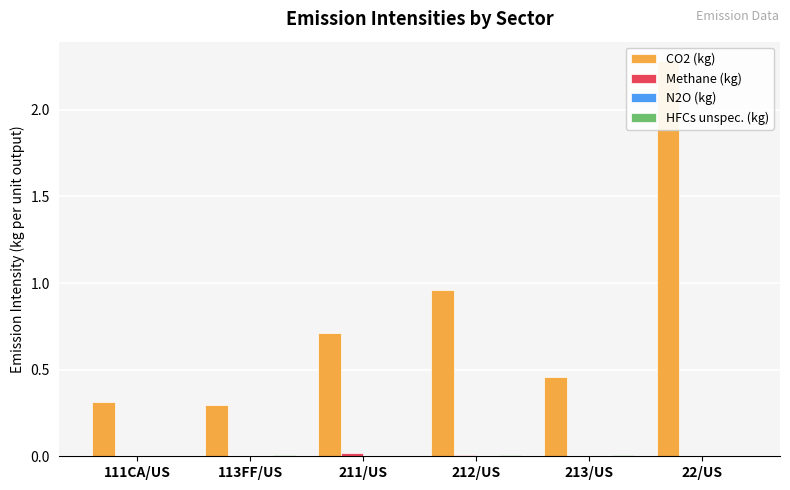

Which series has the largest total across all categories?

CO2 (kg)